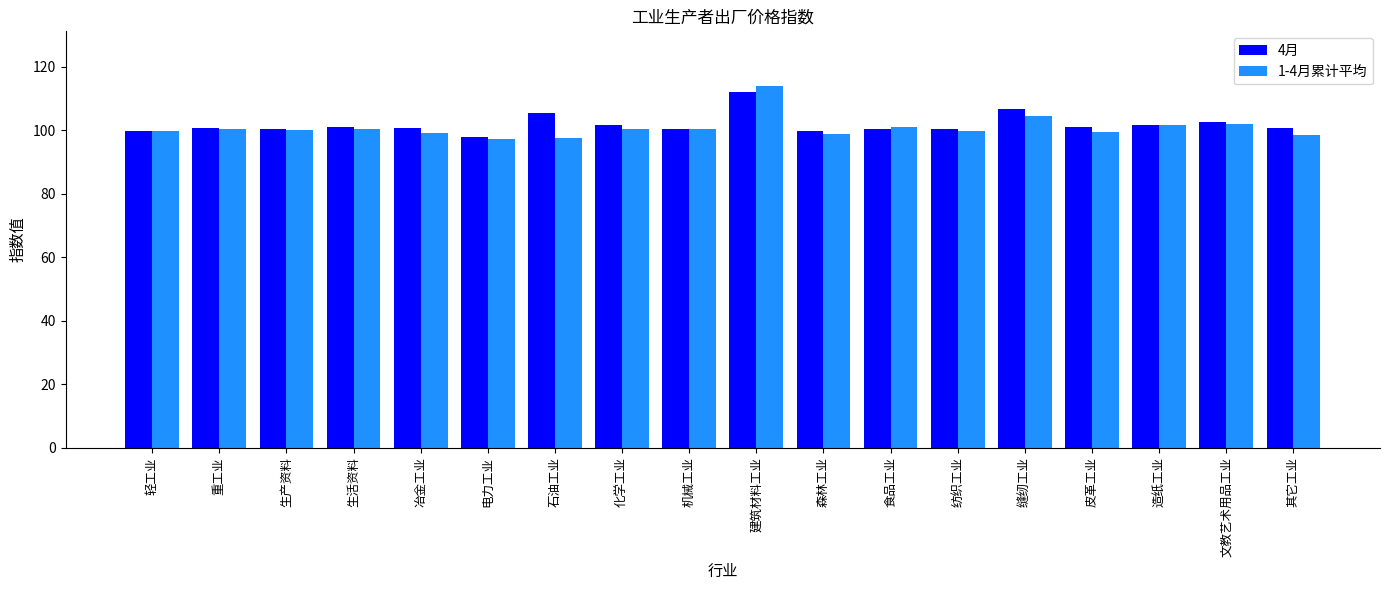

What is the value of the 4月 bar at the 11th from the left?

99.7